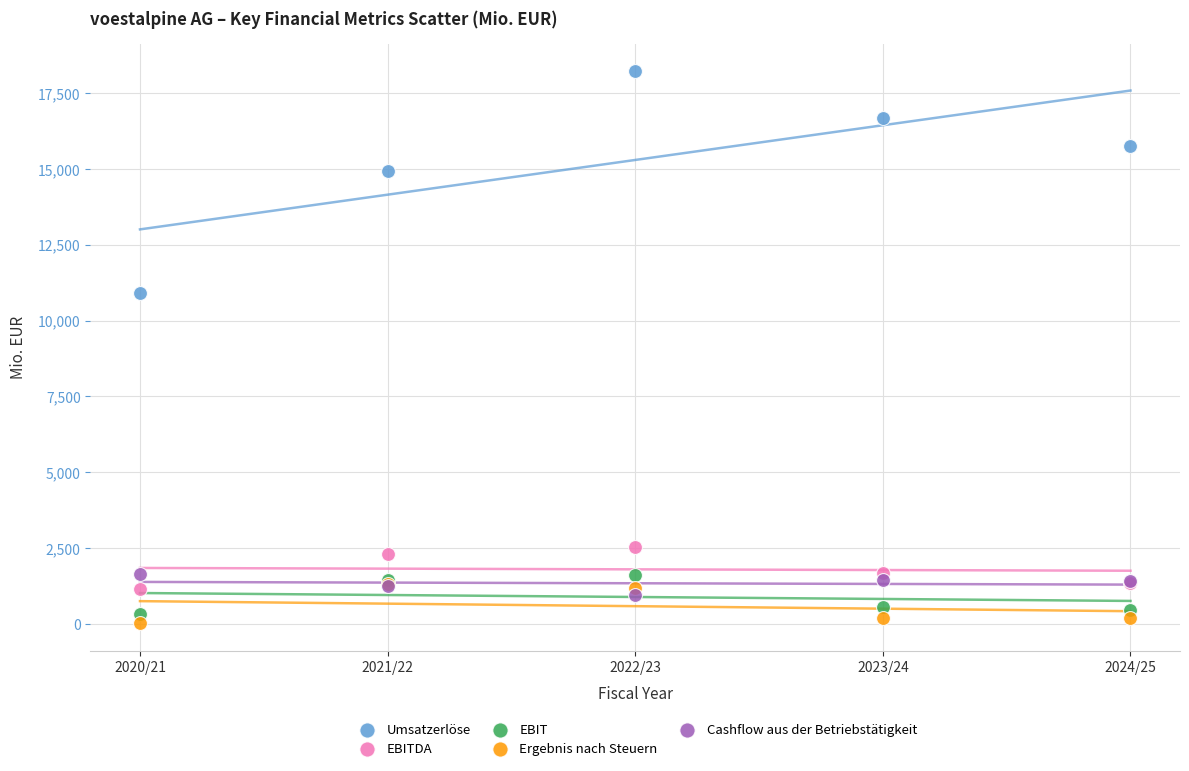

Across all series, what Y value is closest to 9128?

10901.9